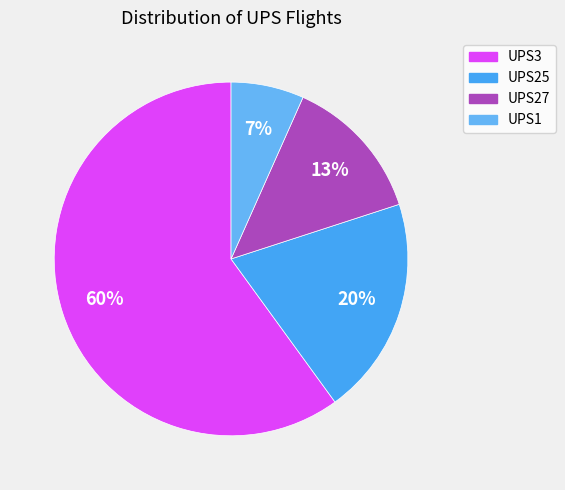

To the nearest percent, what is the difference between the largest and smallest slice percentages?

53%